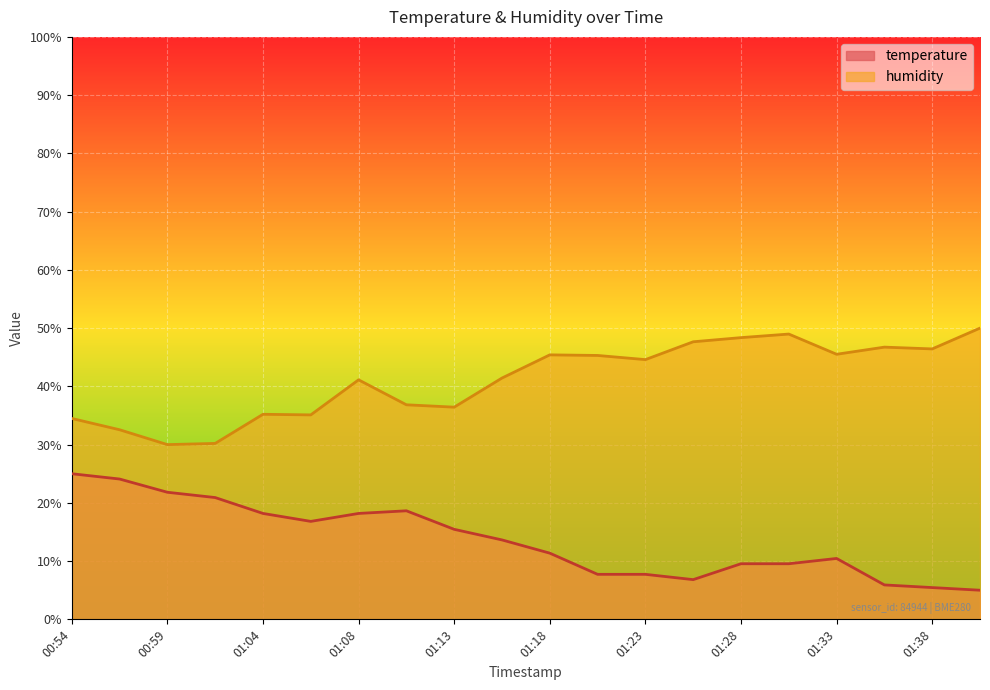

True or false: temperature has a value of 4.7 at 01:06.

False